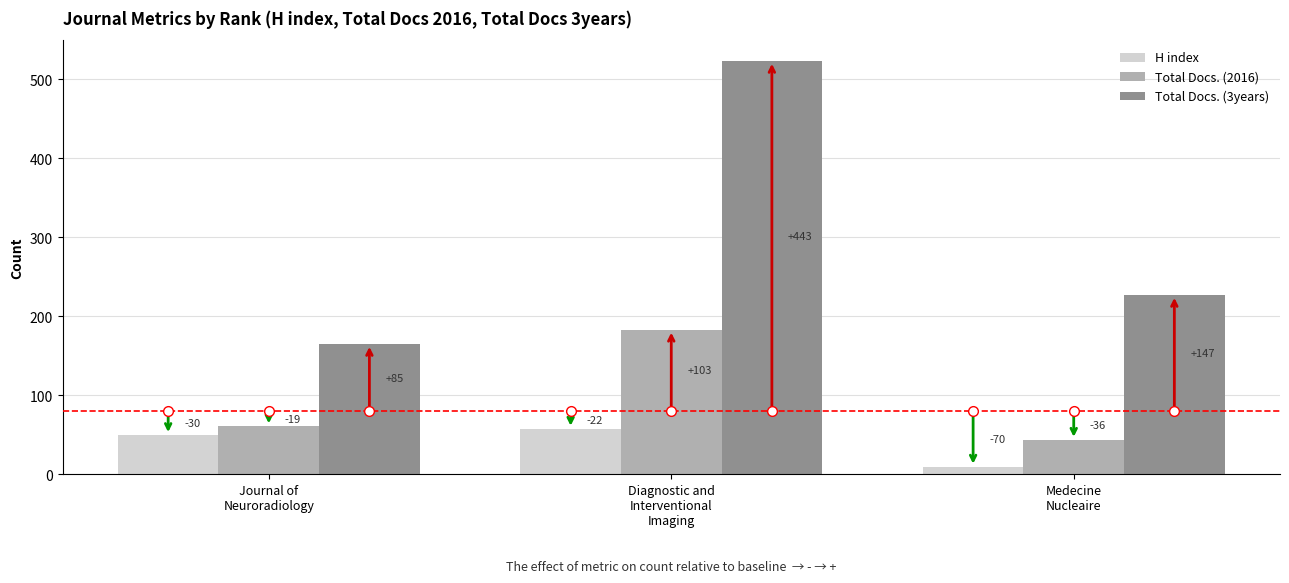

What is the lowest value of the H index series?

10